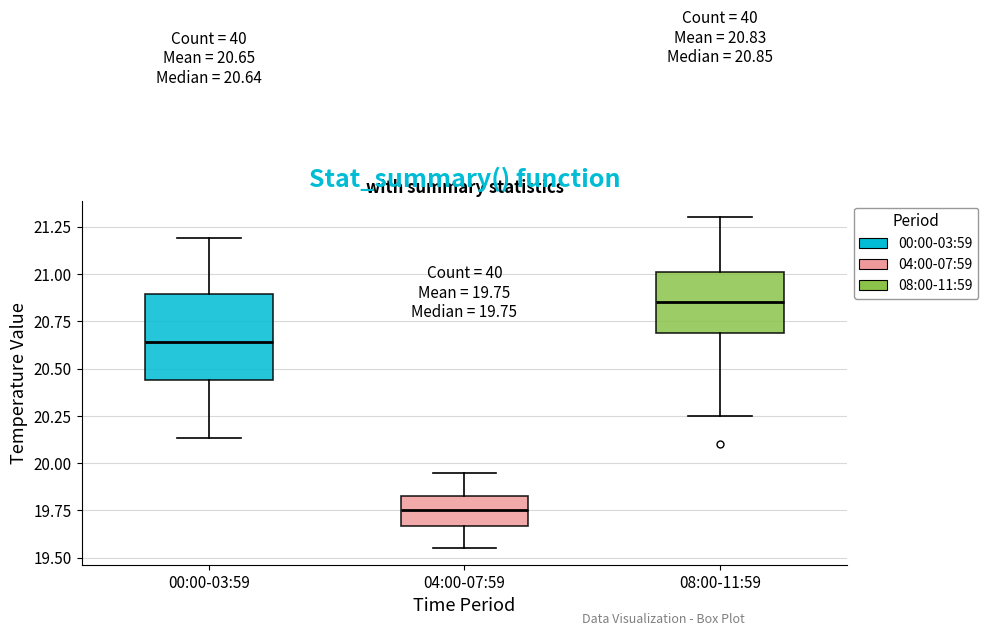

Which box's median line is the lowest?

04:00-07:59